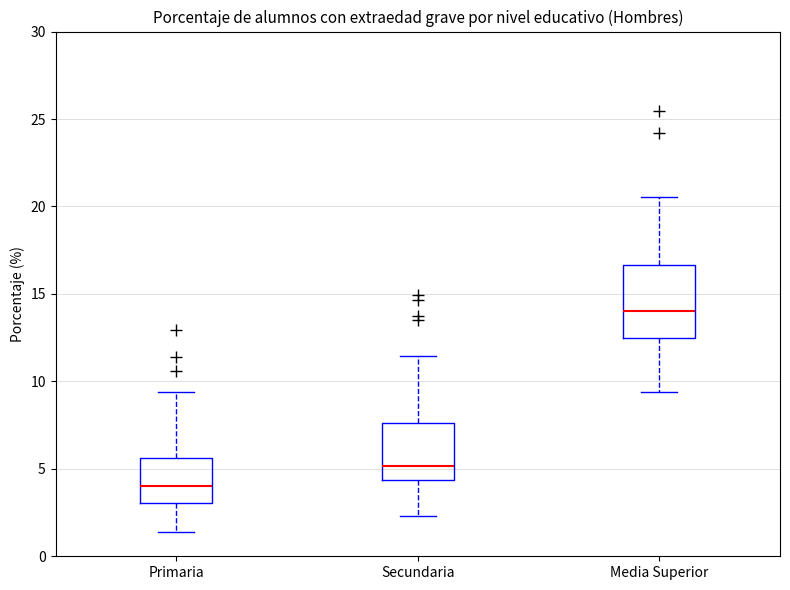

Reading left to right, read every box against the y-axis: the position of its median line, the range the box covers, and the ends of its whiskers. The values are not printed on the chart, so give them approximately, as read against the axis.

Primaria: median 4.0, box 3.0 to 5.5, whiskers 1.5 to 9.5
Secundaria: median 5.0, box 4.5 to 7.5, whiskers 2.5 to 11.5
Media Superior: median 14.0, box 12.5 to 16.5, whiskers 9.5 to 20.5